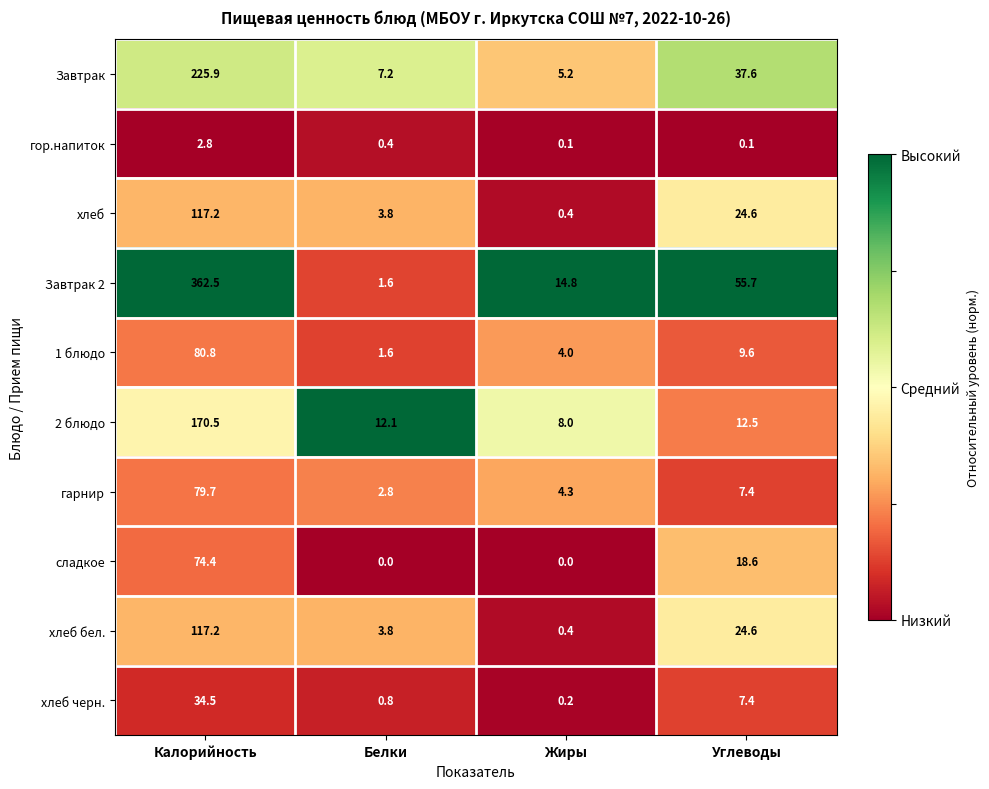

List the labels in order of 2 блюдо value, largest first.

Калорийность, Углеводы, Белки, Жиры